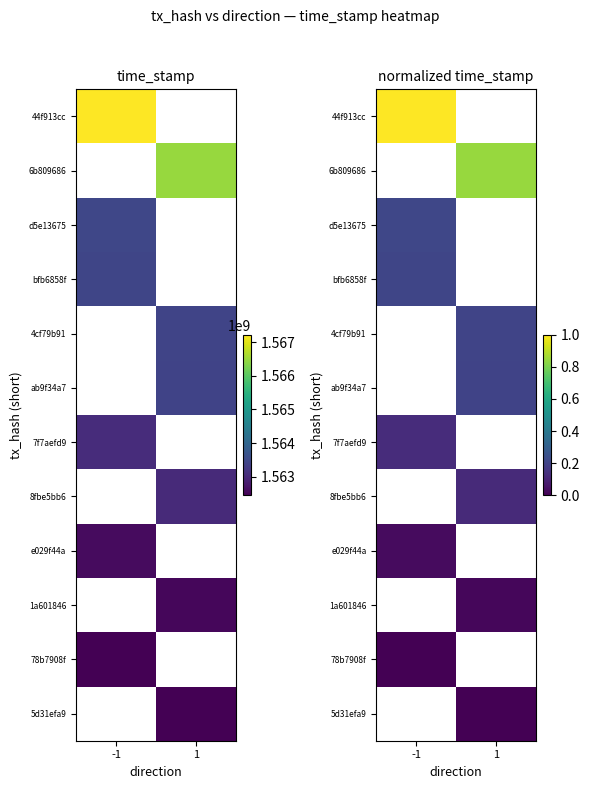

Which category has the highest value across all series?

-1